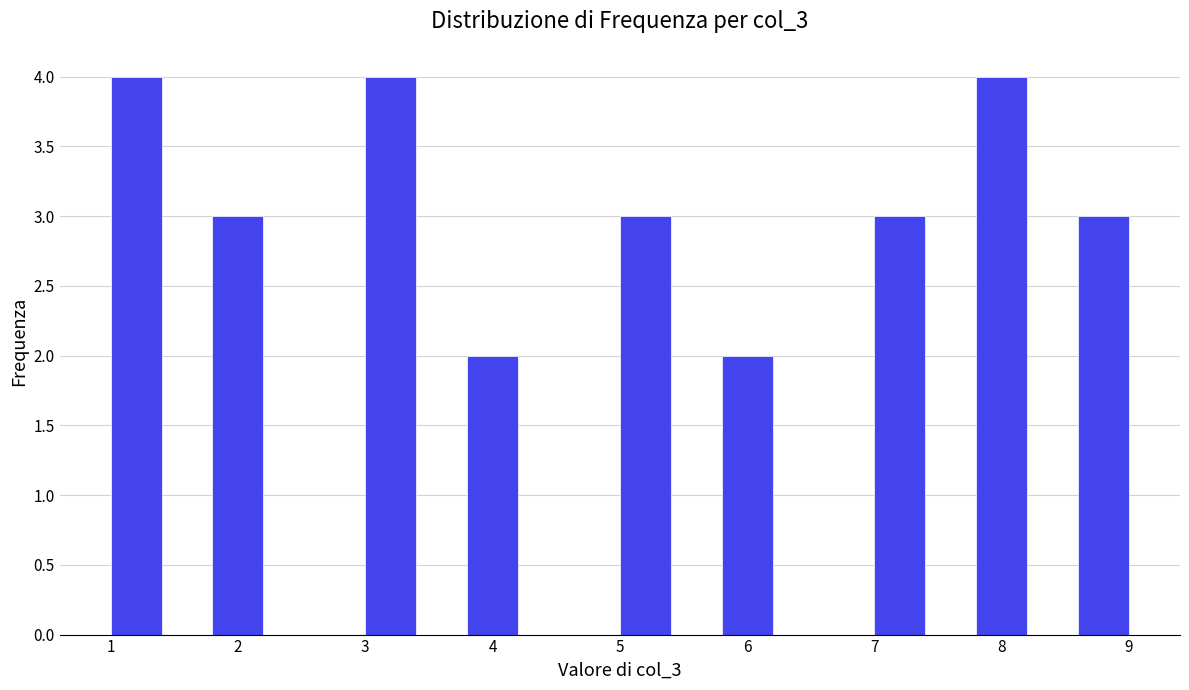

Reading left to right, transcribe this chart: for each bar, give the range it covers on the x-axis and its height. The values are not printed on the chart, so give them approximately, as read against the axis.

1.0 to 1.4: 4
1.4 to 1.8: 0
1.8 to 2.2: 3
2.2 to 2.6: 0
2.6 to 3.0: 0
3.0 to 3.4: 4
3.4 to 3.8: 0
3.8 to 4.2: 2
4.2 to 4.6: 0
4.6 to 5.0: 0
5.0 to 5.4: 3
5.4 to 5.8: 0
5.8 to 6.2: 2
6.2 to 6.6: 0
6.6 to 7.0: 0
7.0 to 7.4: 3
7.4 to 7.8: 0
7.8 to 8.2: 4
8.2 to 8.6: 0
8.6 to 9.0: 3